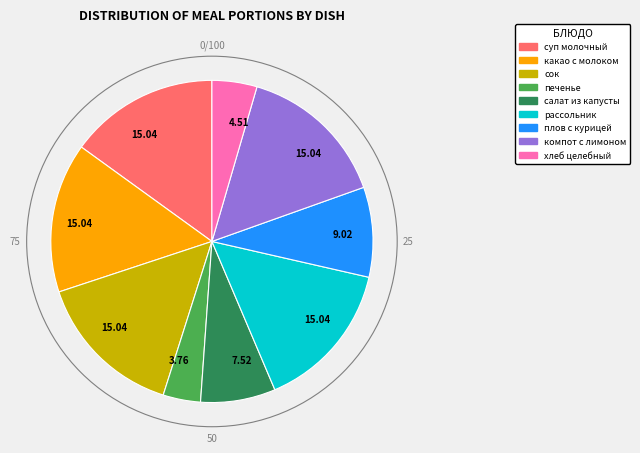

Which category has the smallest portion of the pie?

печенье